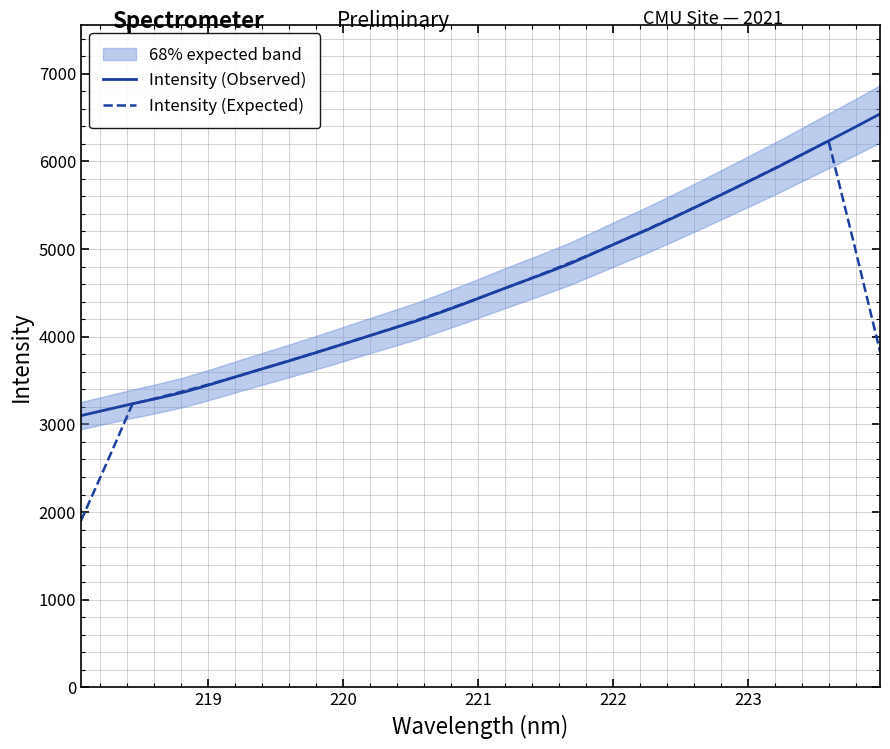

Reading left to right, what are all the values shown in this chart?

Intensity (Observed): 3099.6	3167.8	3235.4	3299.1	3368.6	3452.9	3542.9	3631.5	3718.2	3808.2	3900.5	3993.9	4086.0	4178.8	4282.7	4391.1	4504.2	4614.4	4723.1	4836.5	4966.8	5096.4	5223.9	5360.2	5500.0	5642.0	5785.2	5929.6	6081.1	6232.5	6384.7	6540.5
Intensity (Expected): 1900.6	2560.4	3234.1	3304.8	3379.8	3459.0	3542.8	3630.7	3720.2	3810.4	3901.3	3993.5	4088.4	4186.5	4288.6	4394.2	4503.1	4613.8	4729.0	4847.4	4969.3	5096.8	5229.5	5364.5	5502.3	5643.4	5787.6	5934.1	6082.6	6233.7	5047.8	3831.5